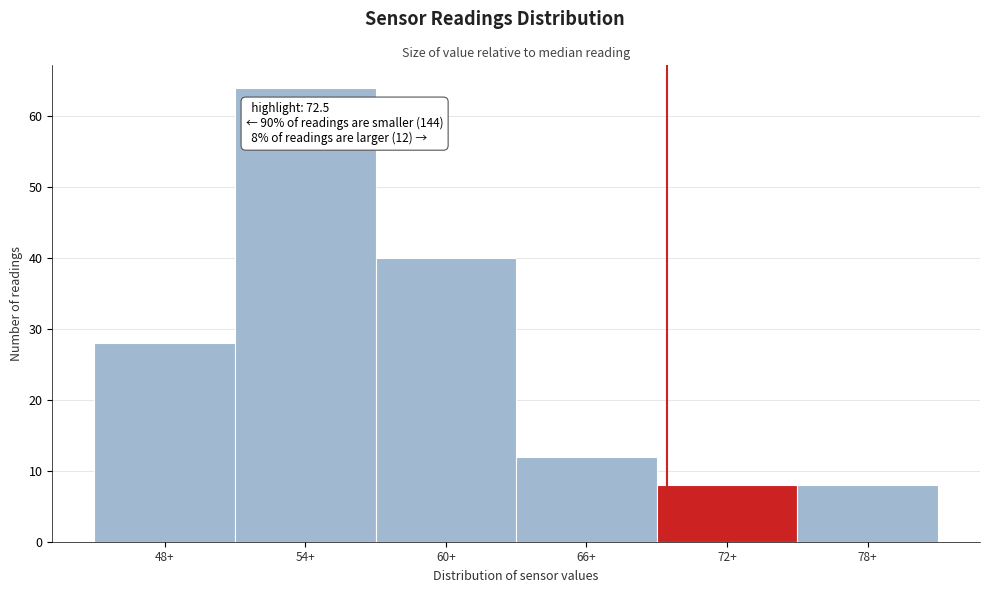

Reading right to left, what are all the values shown in this chart?

8	8	12	40	64	28